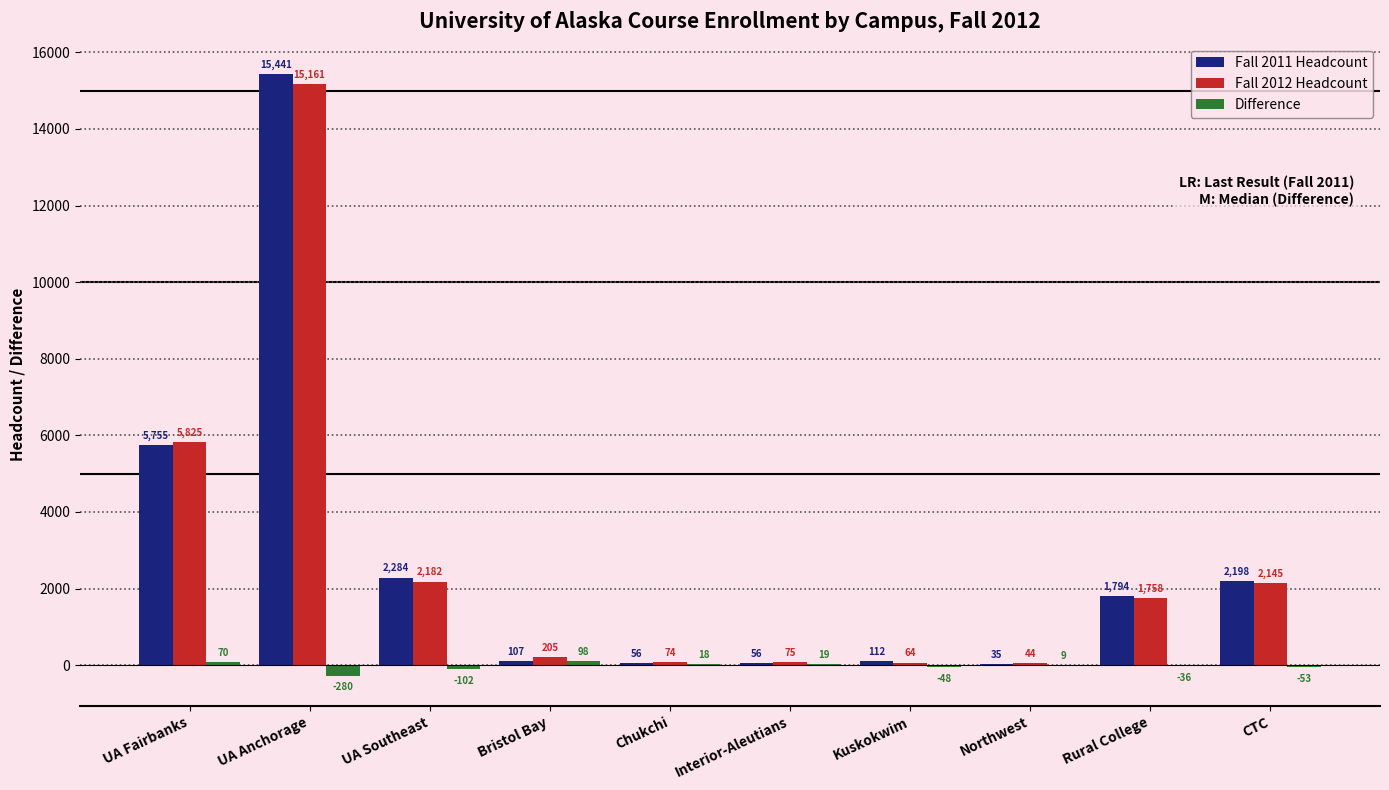

The value of Fall 2011 Headcount at UA Fairbanks is 5755. True or false?

True